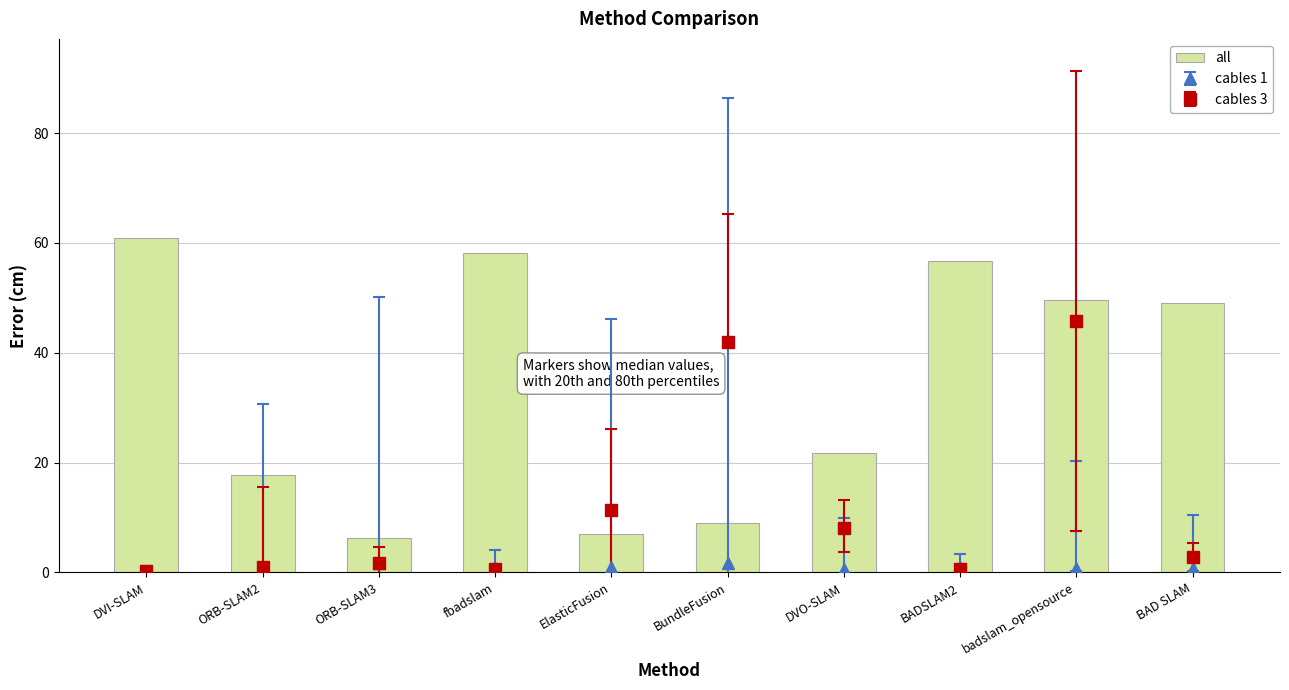

What is the difference between the maximum and minimum values?

54.6